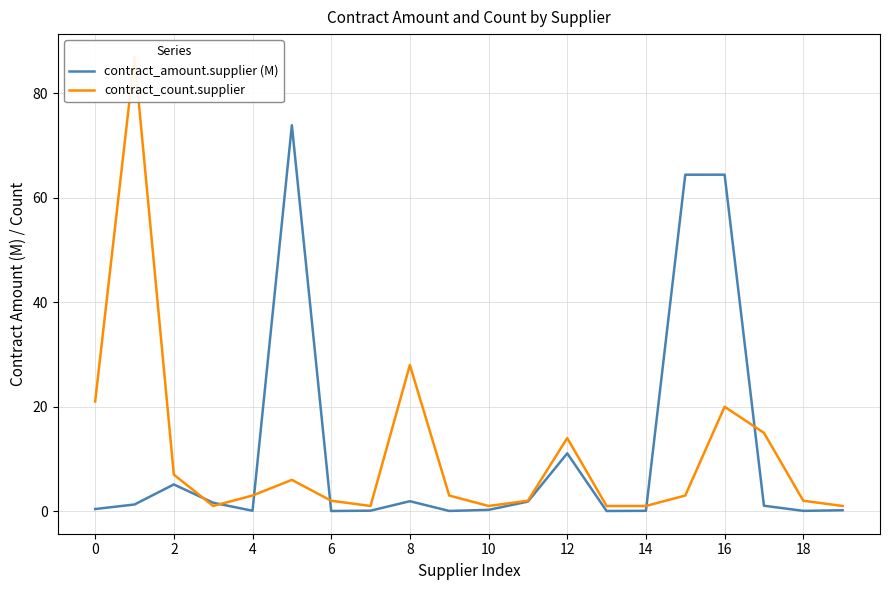

The value of contract_amount.supplier (M) at 16 is 101.0. True or false?

False